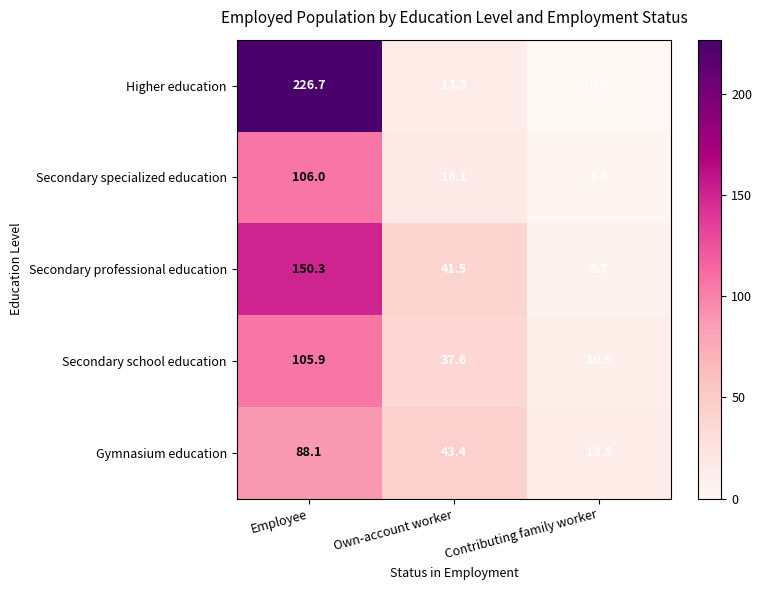

List the series in order of their peak value, highest first.

Higher education, Secondary professional education, Secondary specialized education, Secondary school education, Gymnasium education